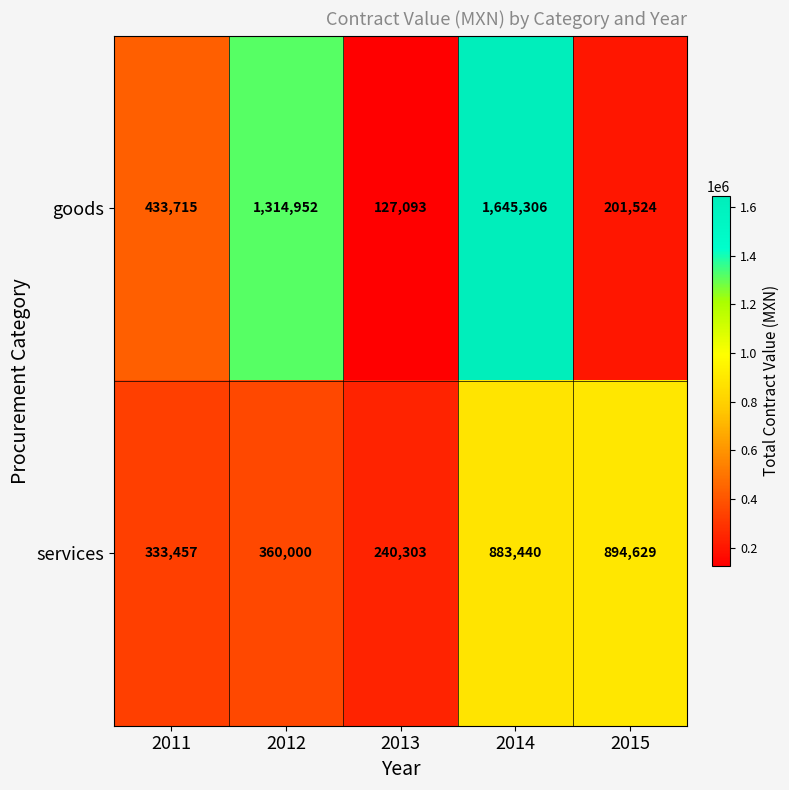

What is the highest value of the services series?

894629